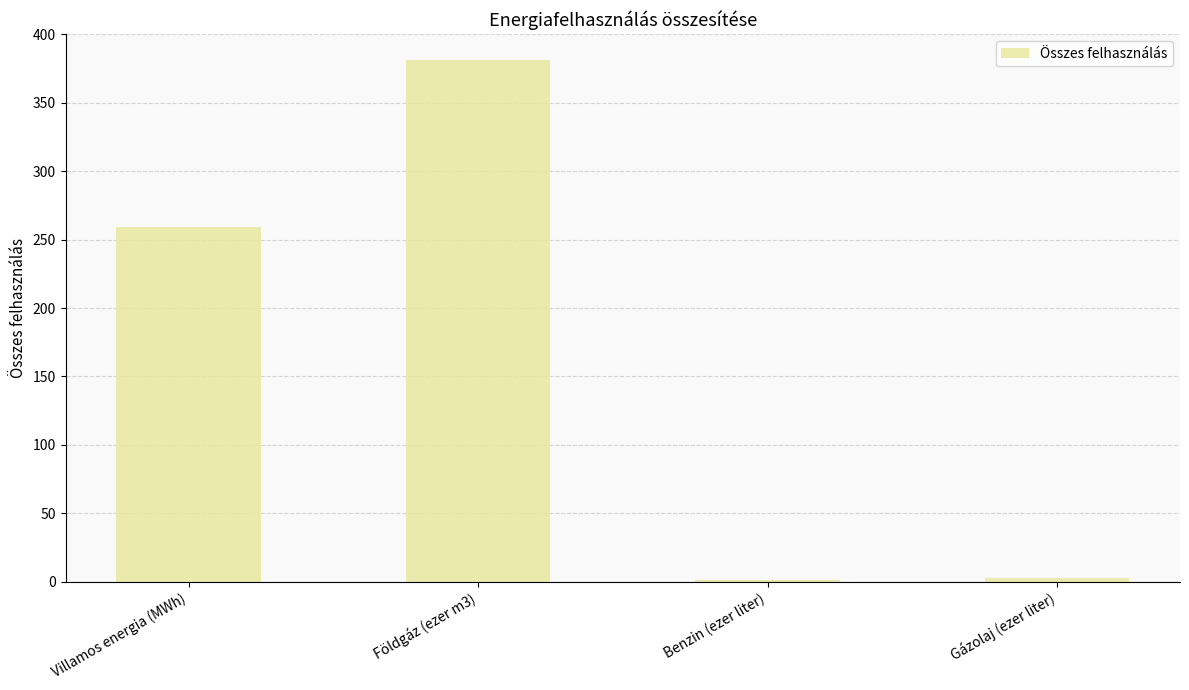

What is the sum of all values?

644